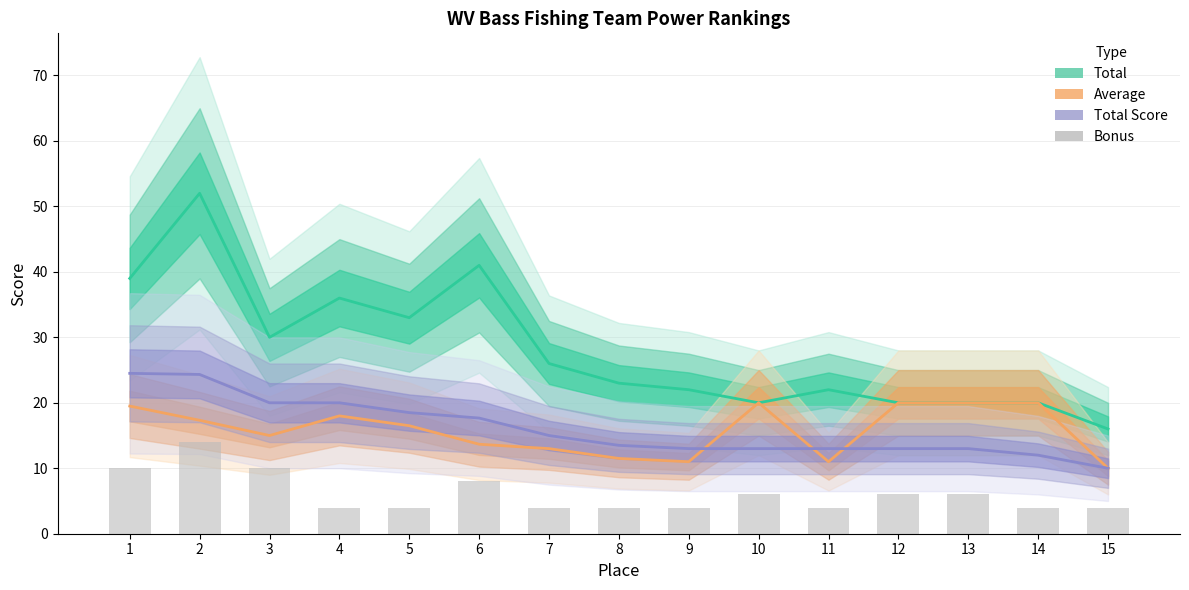

Count the Bonus values in the range 4 to 8.

12